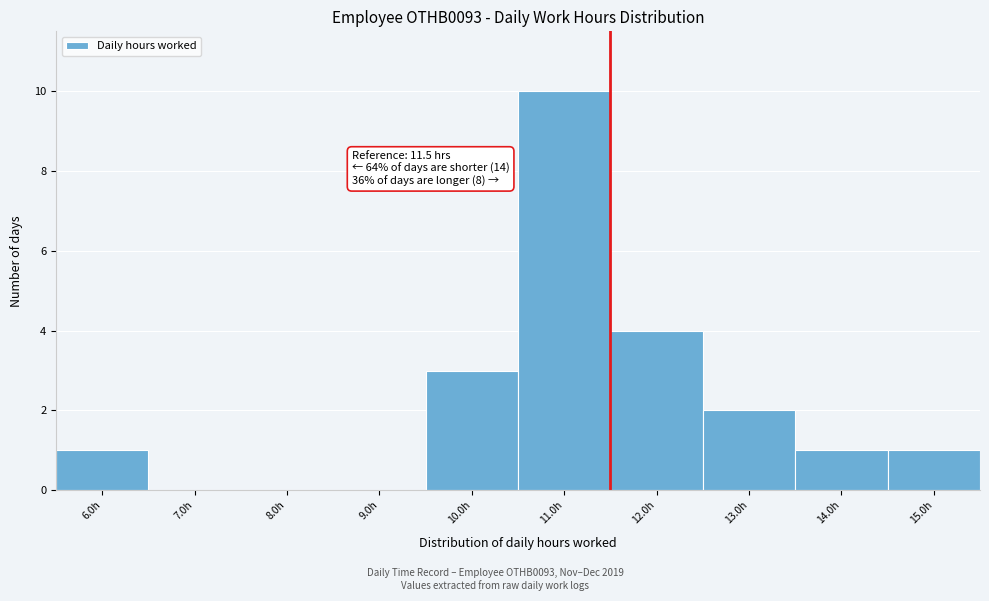

Which range on the x-axis has the tallest bar?

10.5 to 11.5